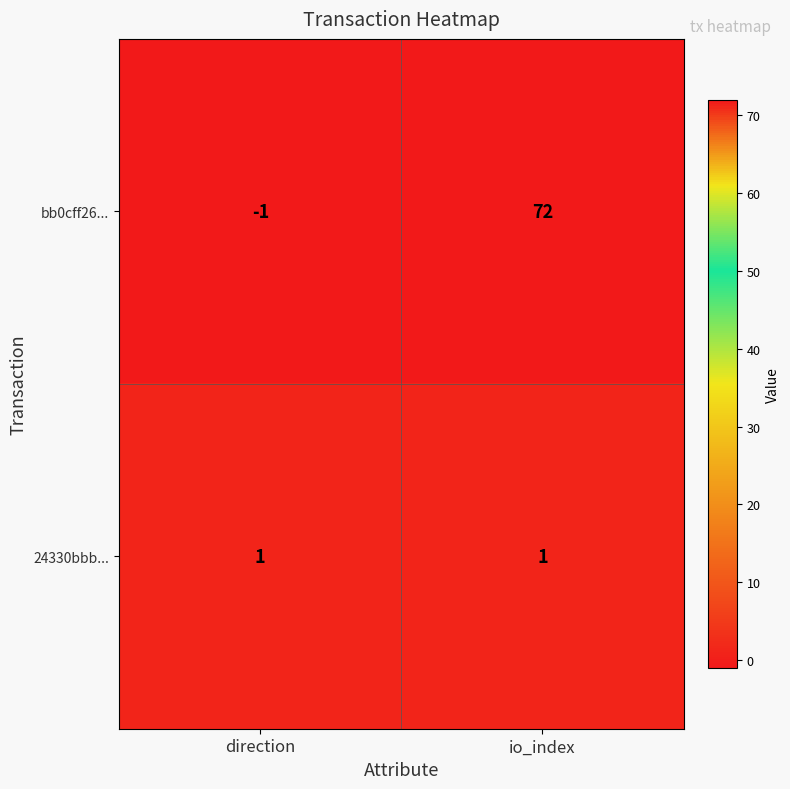

Reading left to right, extract all data points from this chart.

bb0cff26...: direction=-1	io_index=72
24330bbb...: direction=1	io_index=1